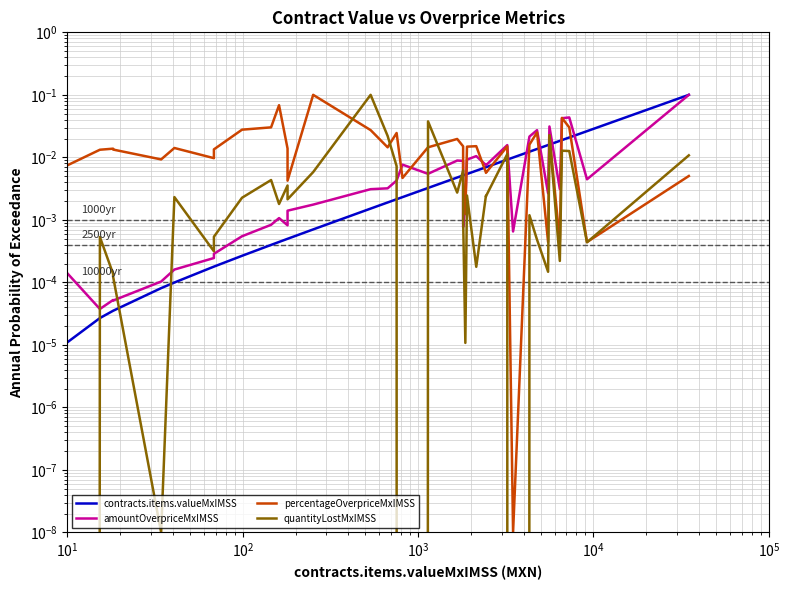

At how many categories does at least one series exceed 0?

40